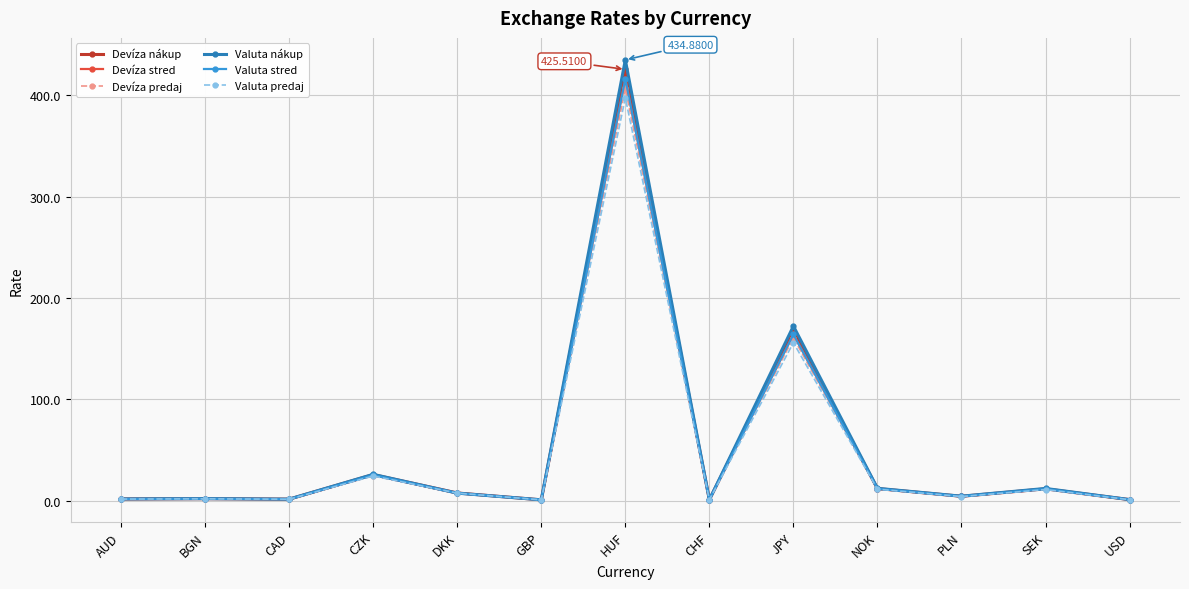

At how many categories does at least one series exceed 127?

2